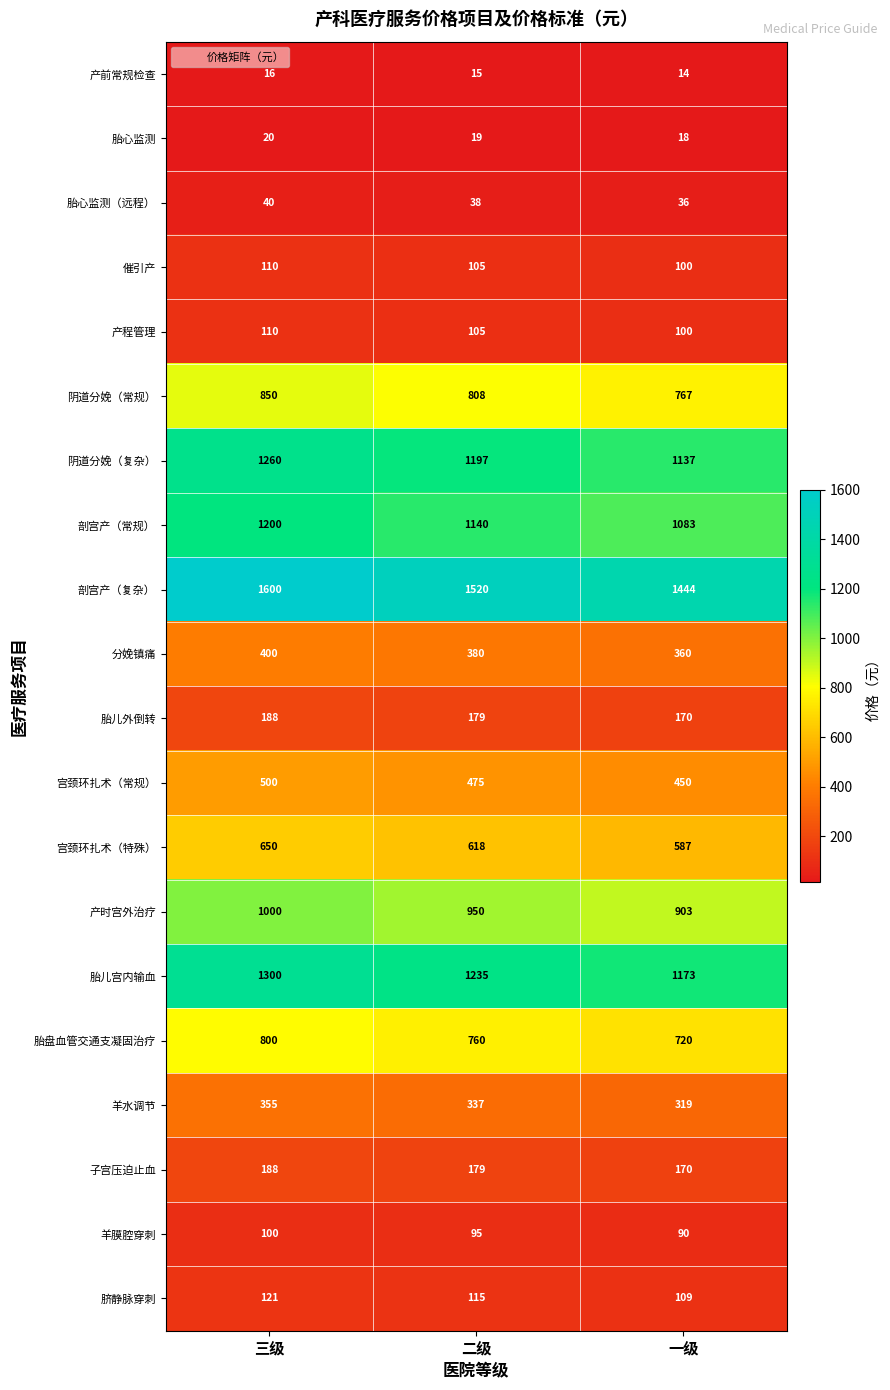

Rank the categories by 羊水调节 value from highest to lowest.

三级, 二级, 一级